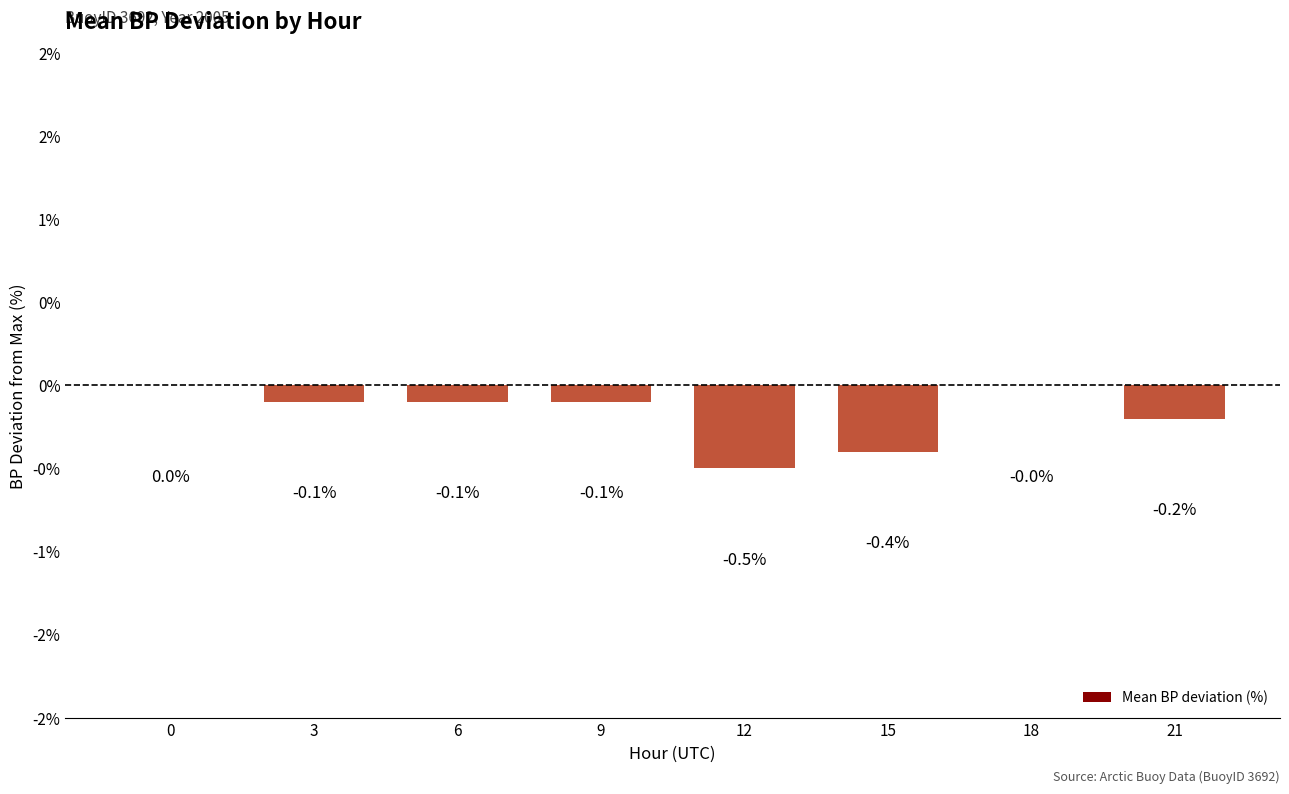

How many values are below 0?

6